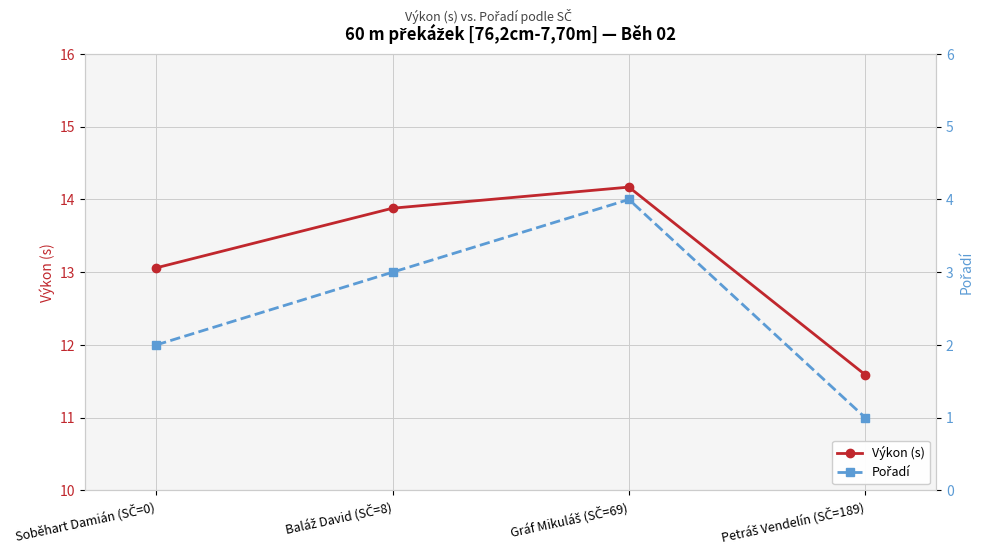

What is the sum of all Výkon (s) values?

52.7